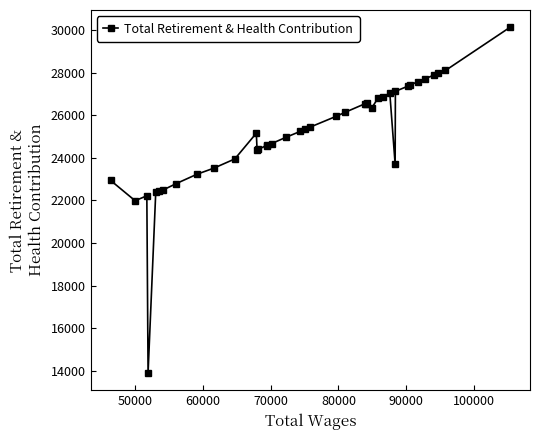

True or false: there are more than 2 points higher than both neighbors.

True